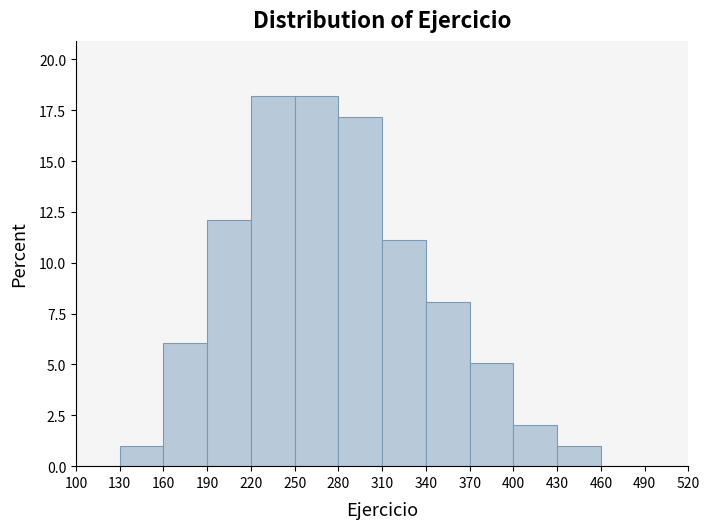

Reading left to right, transcribe this chart: for each bar, give the range it covers on the x-axis and its height. The values are not printed on the chart, so give them approximately, as read against the axis.

100 to 130: 0
130 to 160: 1
160 to 190: 6
190 to 220: 12
220 to 250: 18
250 to 280: 18
280 to 310: 17
310 to 340: 11
340 to 370: 8
370 to 400: 5
400 to 430: 2
430 to 460: 1
460 to 490: 0
490 to 520: 0